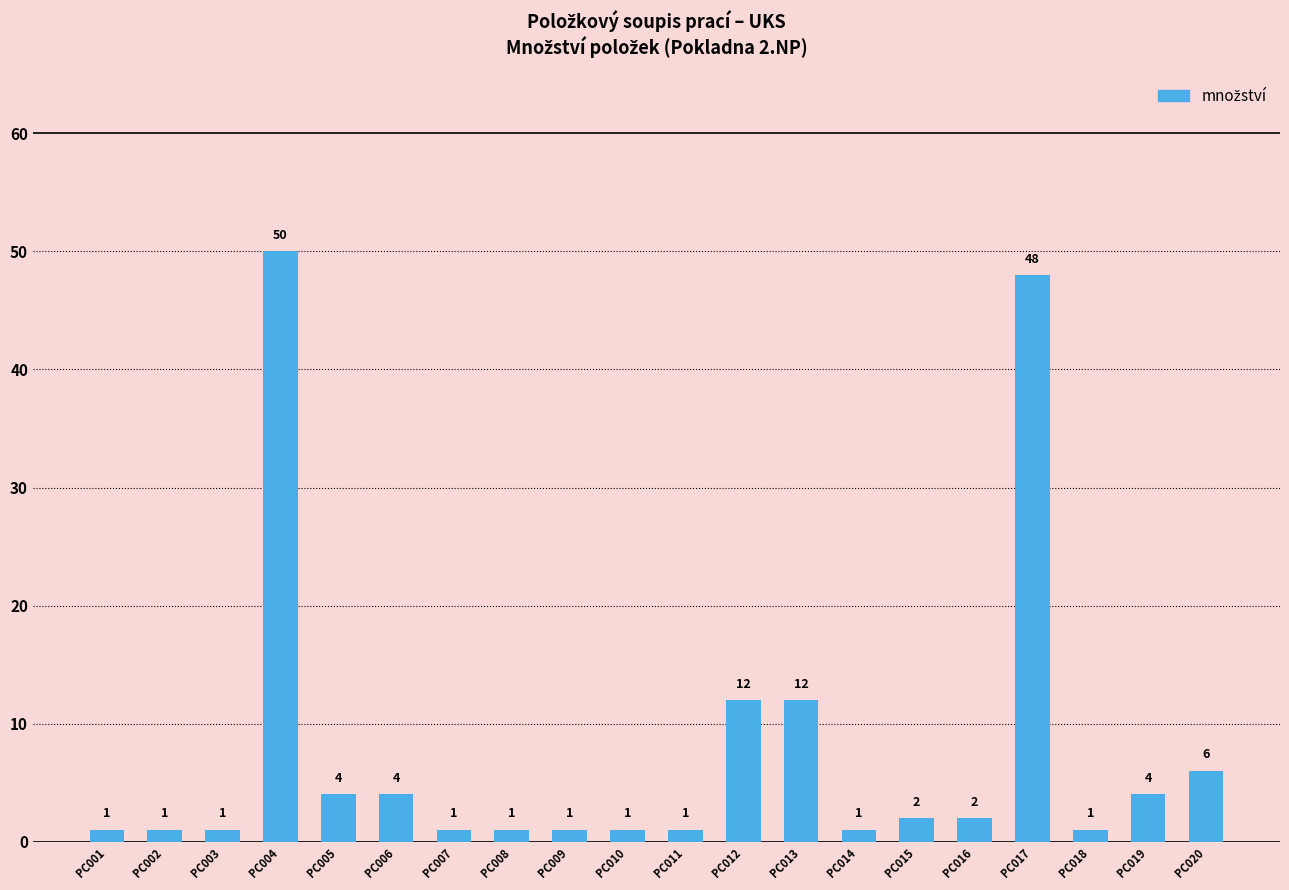

What is the maximum value shown in the chart?

50